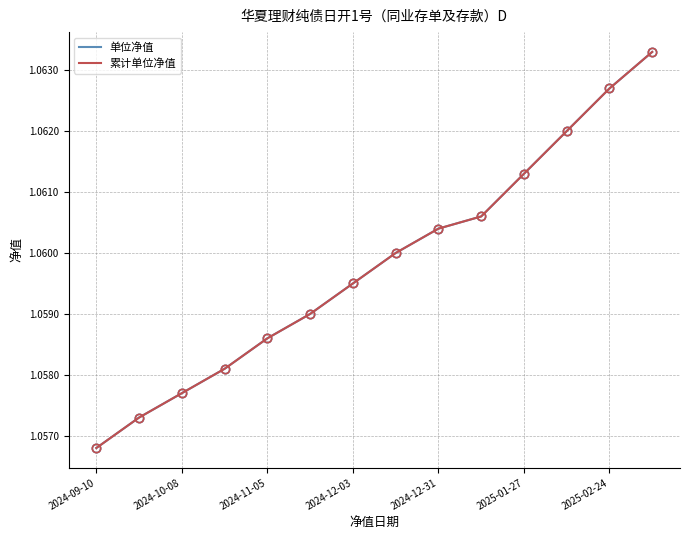

Is this an area chart (filled region under the line)?

No